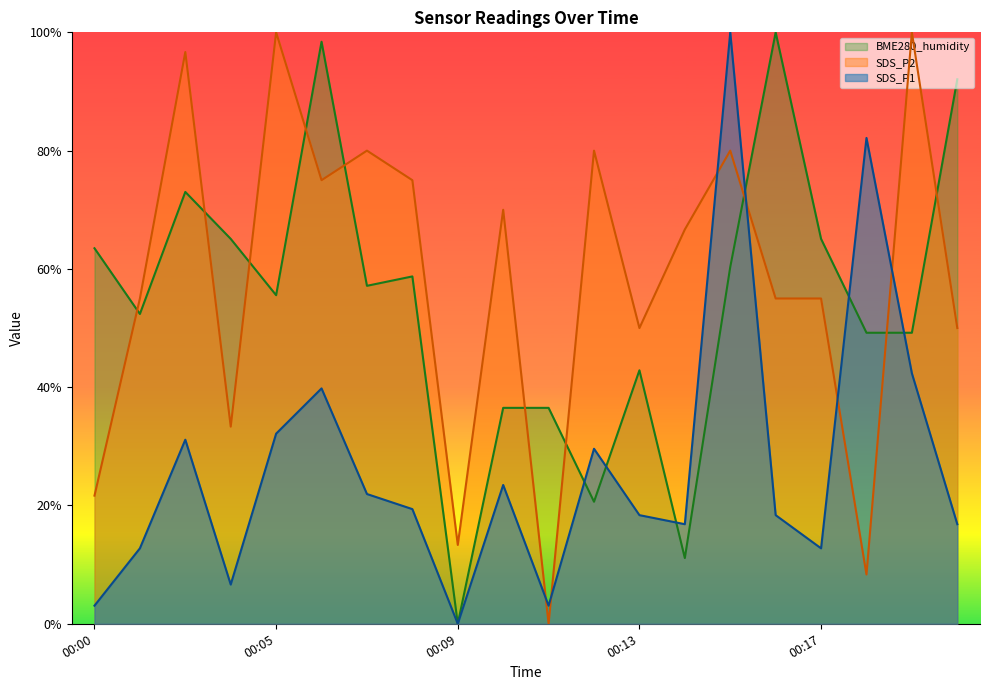

Which label corresponds to the smallest value in the chart?

00:09